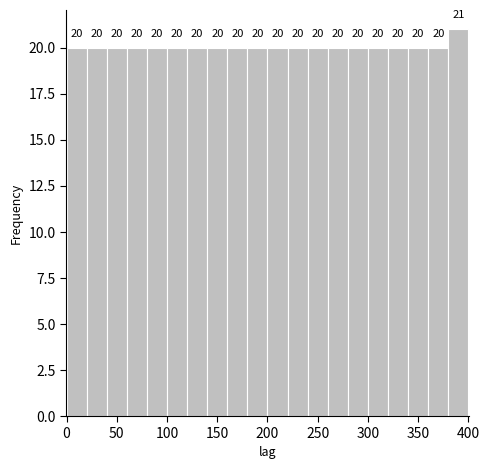

How tall is the bar that spans 280 to 300 on the x-axis?

20